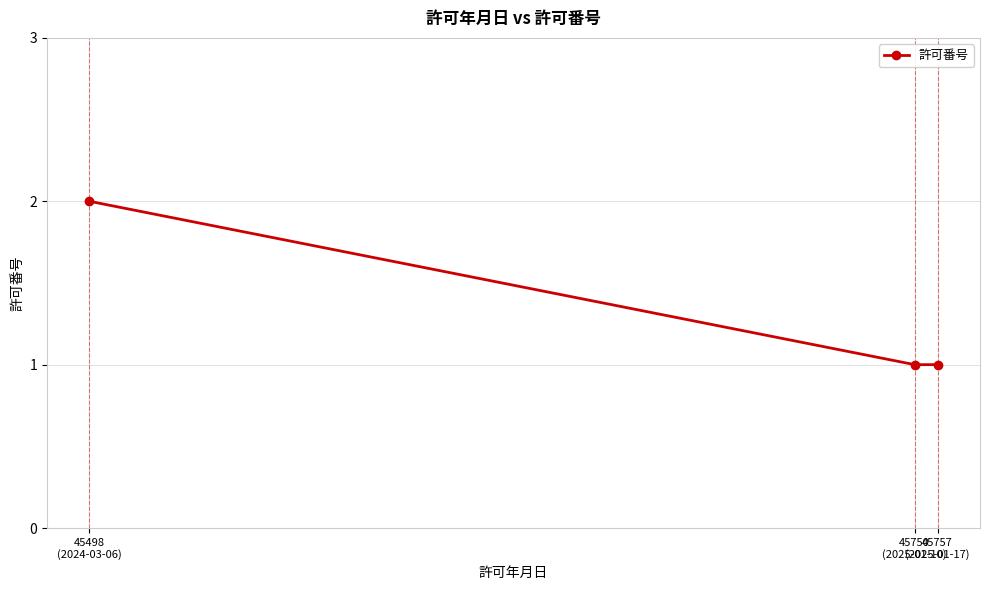

What is the sum of the values at 45757
(2025-01-17) and 45498
(2024-03-06)?

3